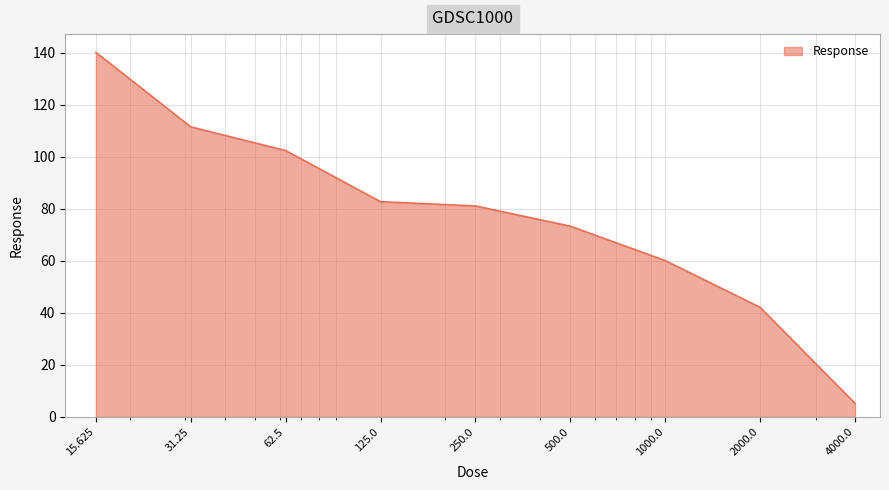

What is the minimum value shown in the chart?

5.2